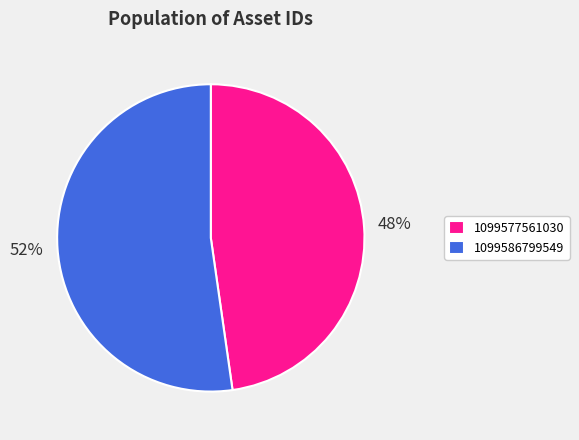

Count the number of slices in the pie.

2